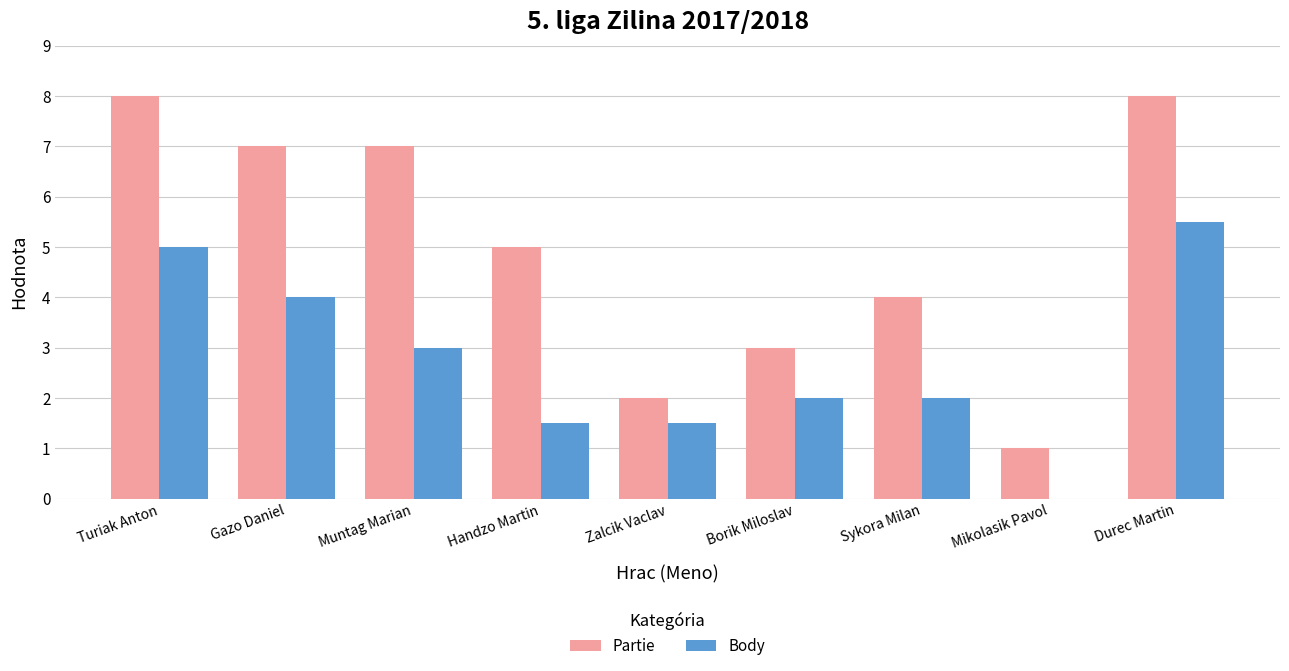

At which label does Body reach its peak?

Durec Martin